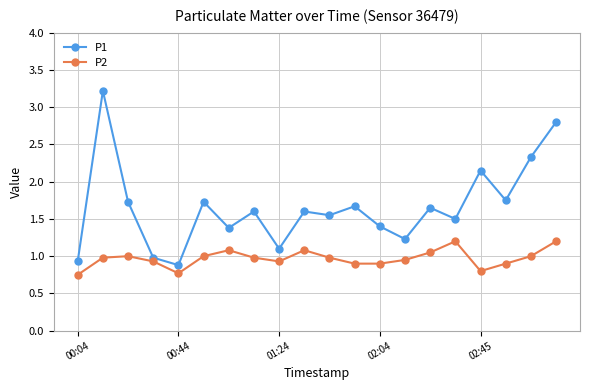

At how many categories does at least one series exceed 2?

4